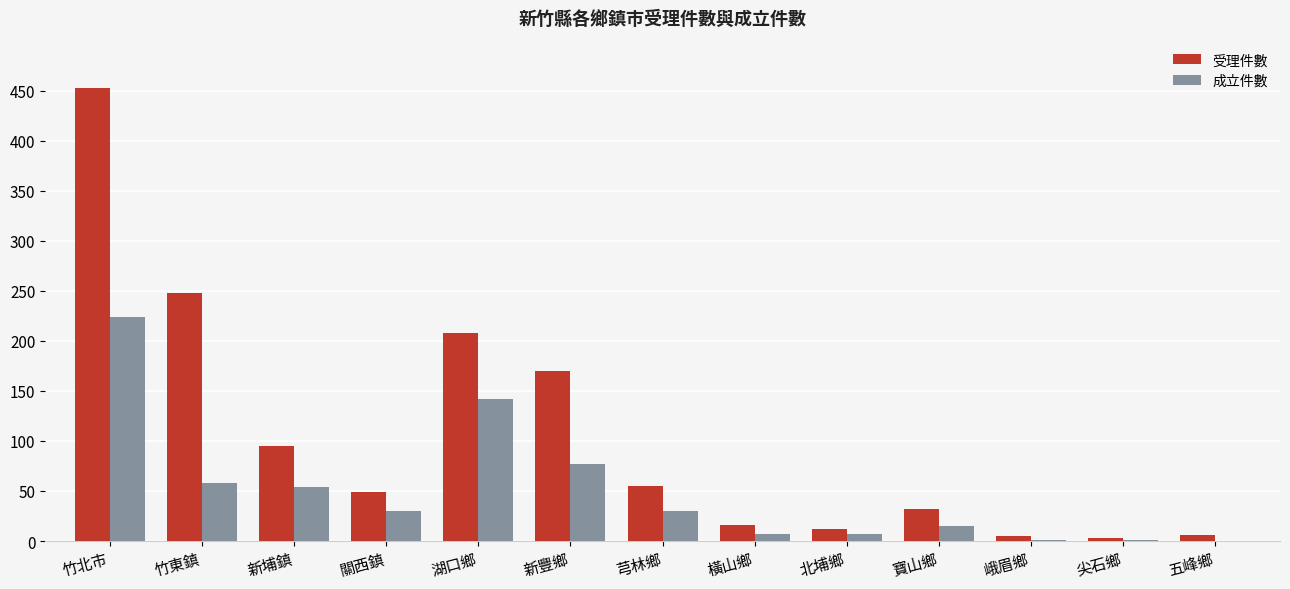

Which series has the largest total across all categories?

受理件數